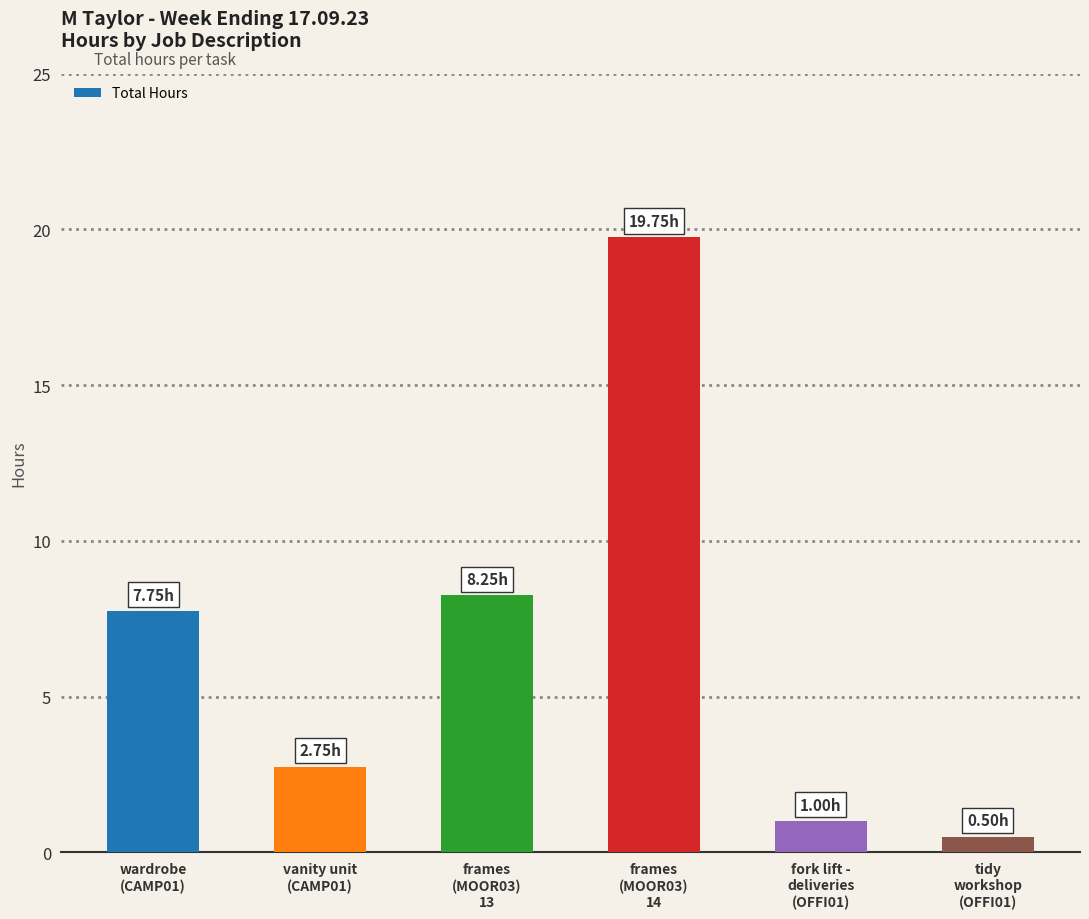

What is the sum of all values?

40.0